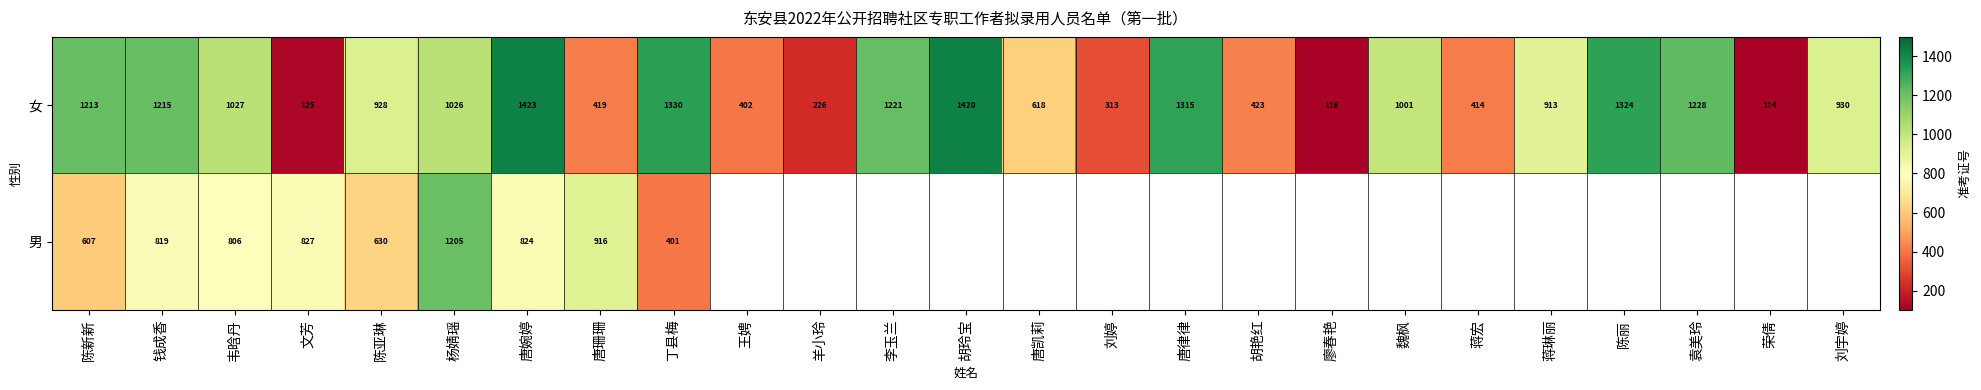

How many data points in 女 are less than 930?

12